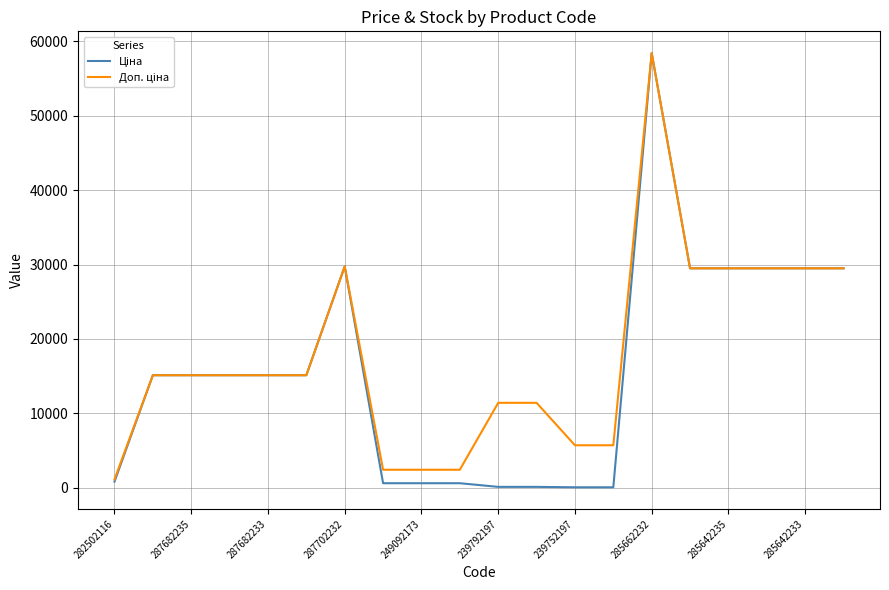

At how many categories does at least one series exceed 49538?

1